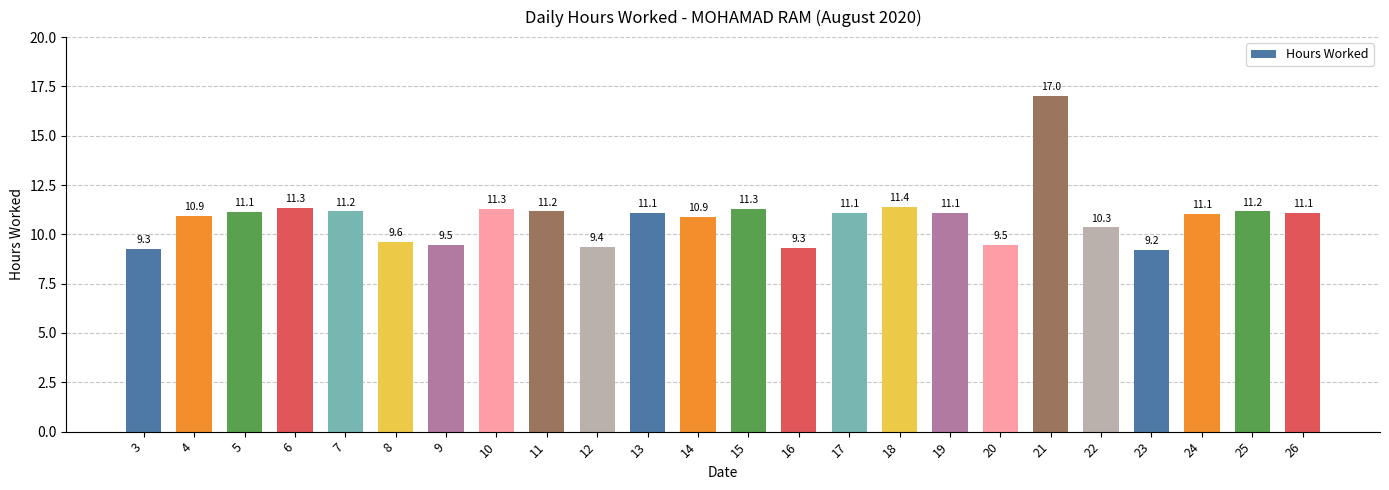

What is the ratio of the value at 9 to the value at 25?

0.8